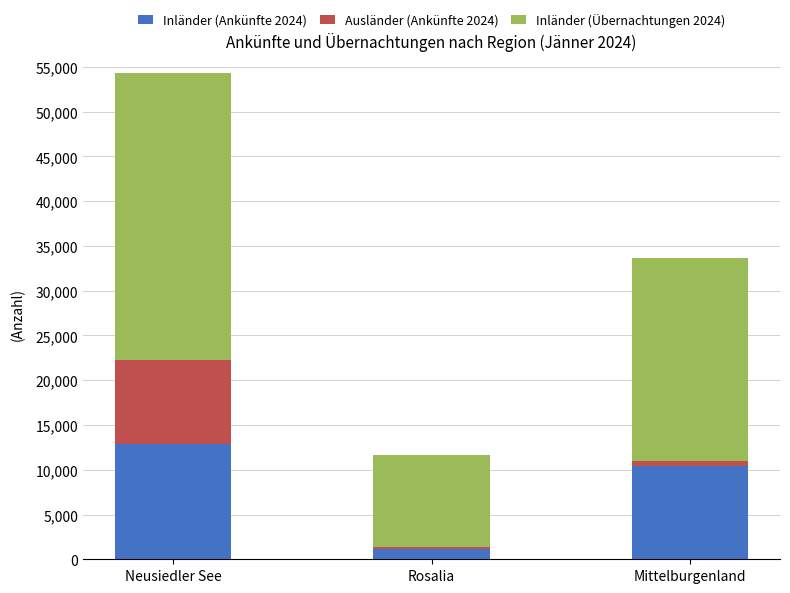

At which category is the sum across all series the highest?

Neusiedler See